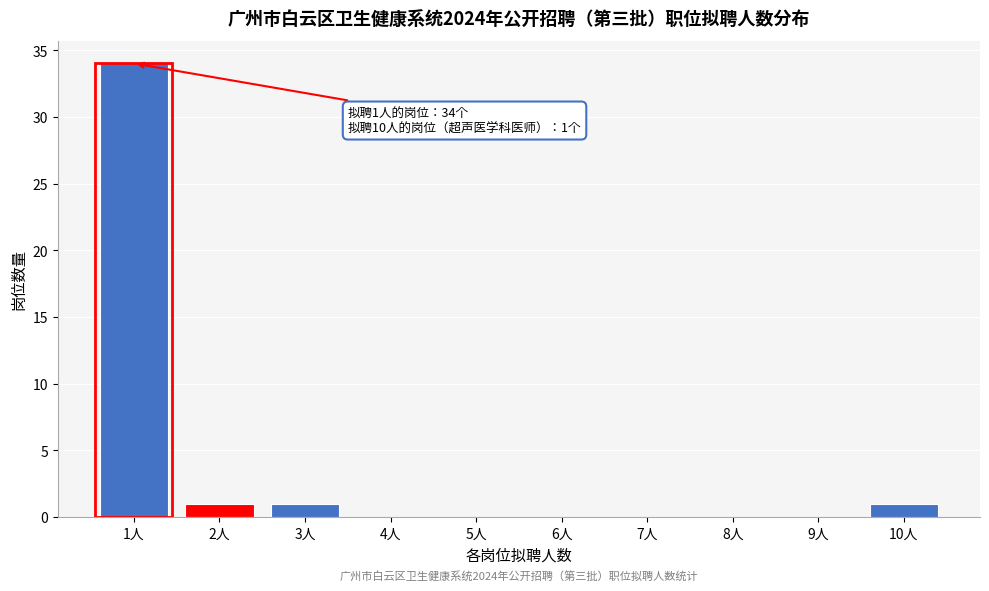

Reading right to left, extract all data points from this chart.

10人=1	9人=0	8人=0	7人=0	6人=0	5人=0	4人=0	3人=1	2人=1	1人=34